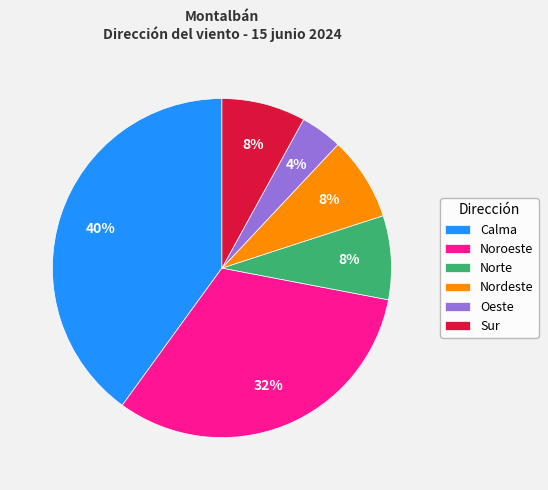

Does any single category account for the majority?

No